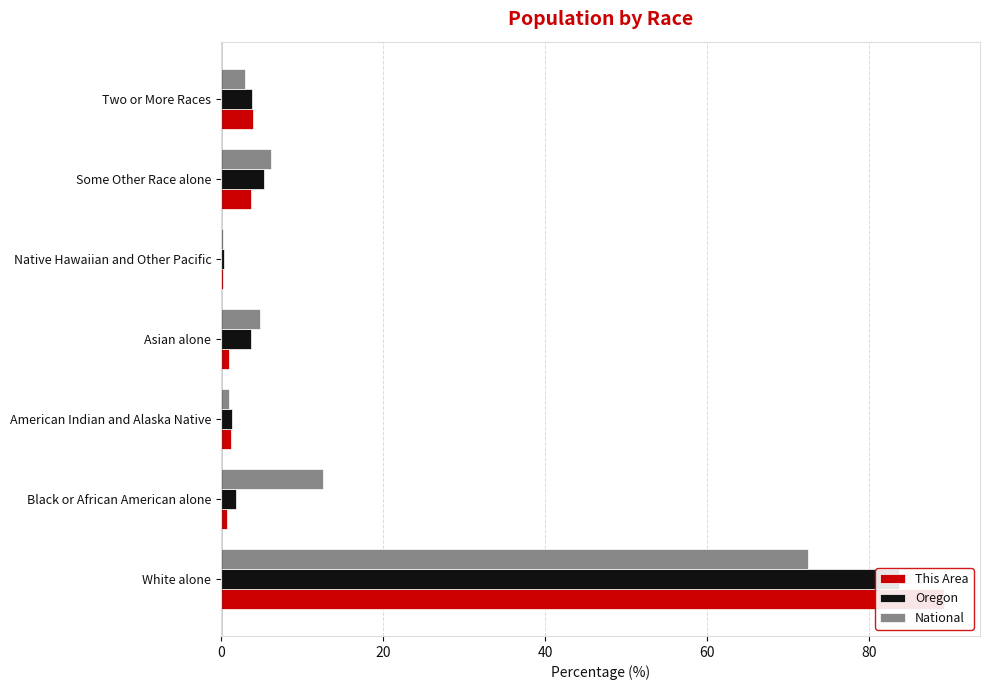

Which series has the widest spread of values?

This Area